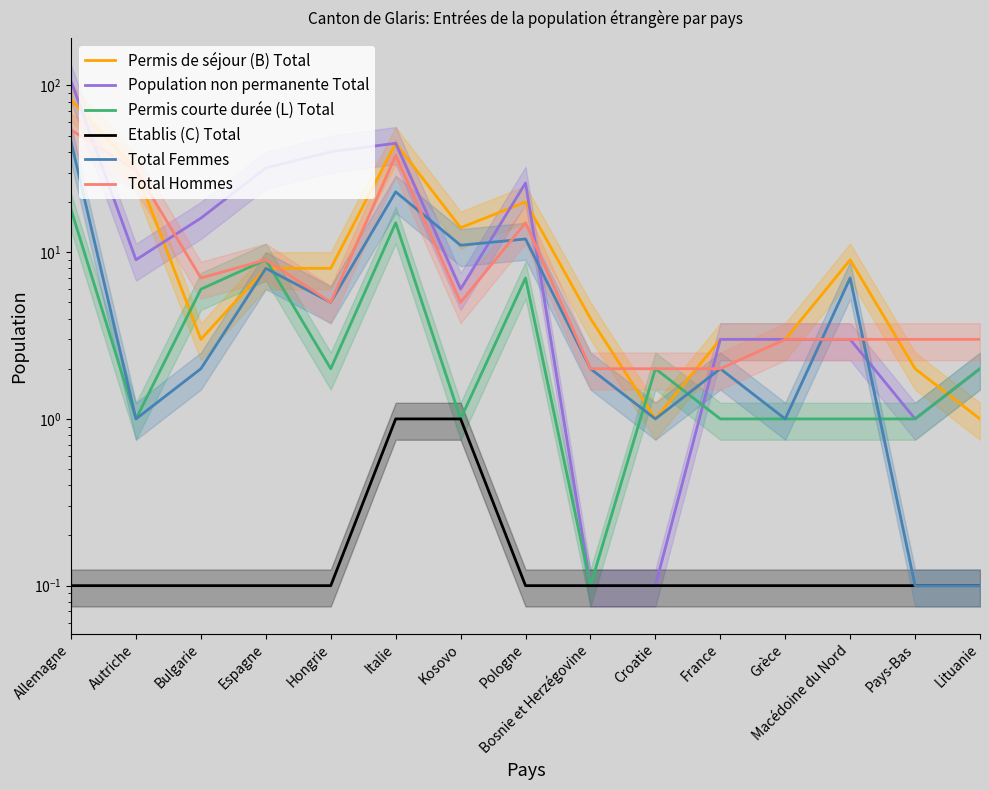

Between Hongrie and Bosnie et Herzégovine, which series saw the biggest shift?

Population non permanente Total